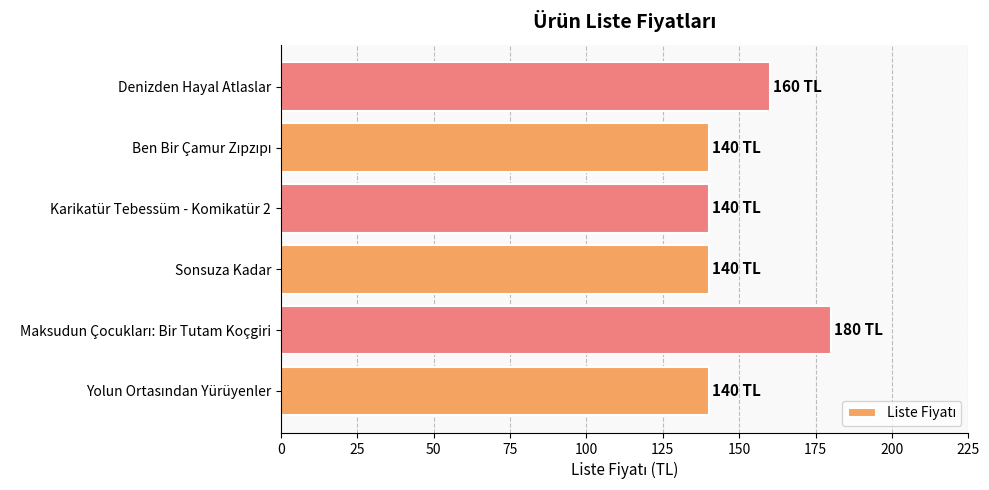

What is the difference between the second highest and second lowest values?

20